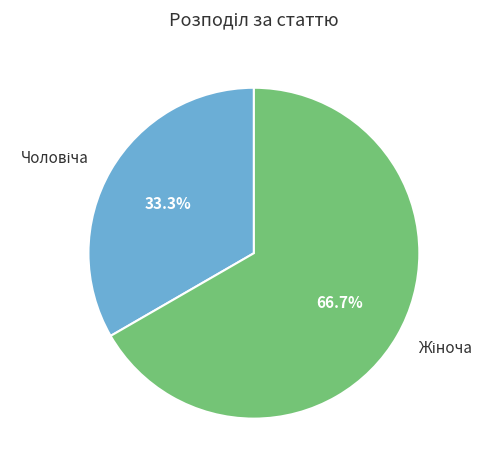

Is there a majority slice in this chart?

Yes